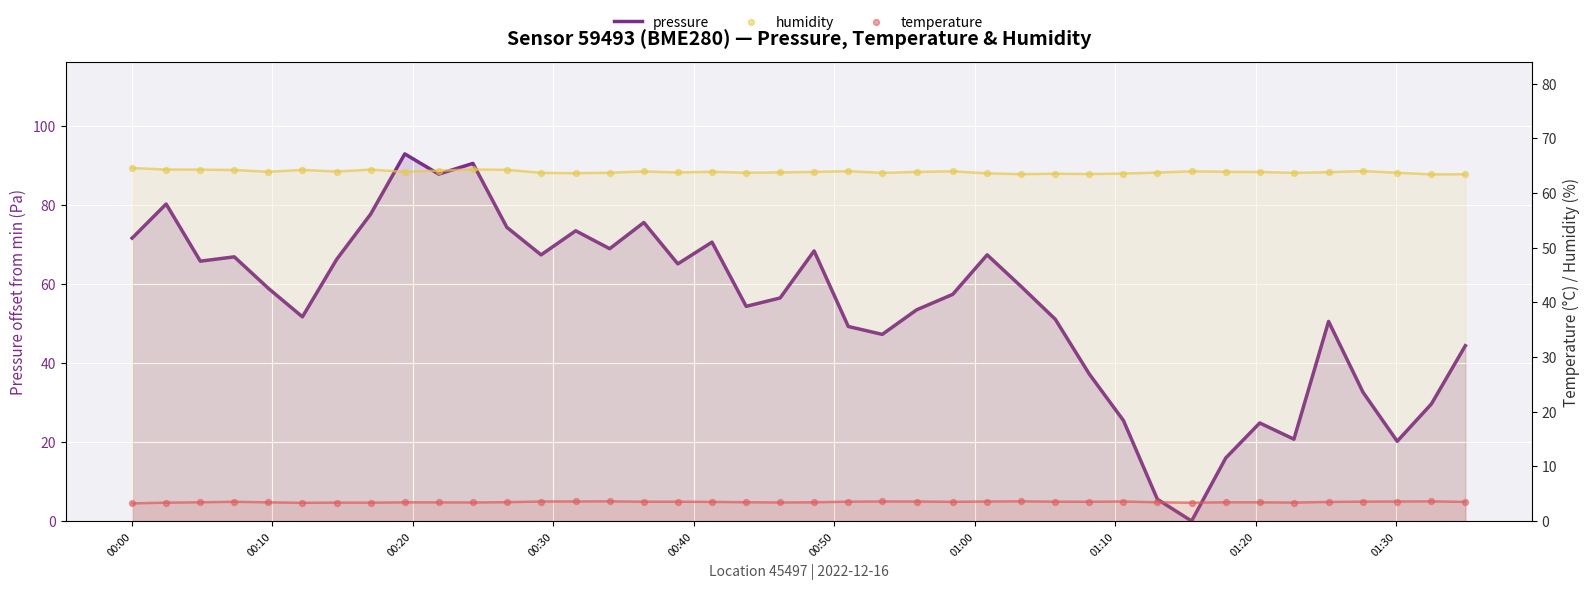

What are all the series names shown in the legend?

pressure, humidity, temperature